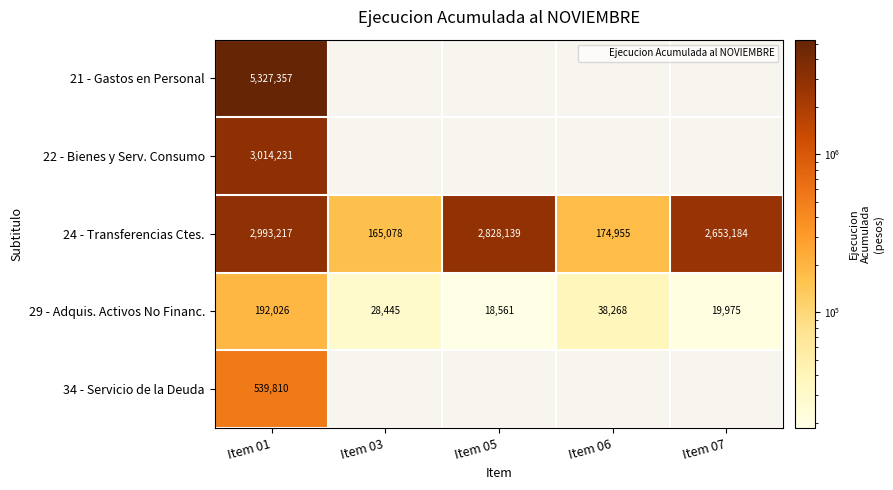

What is the total value across all series at Item 06?

213223